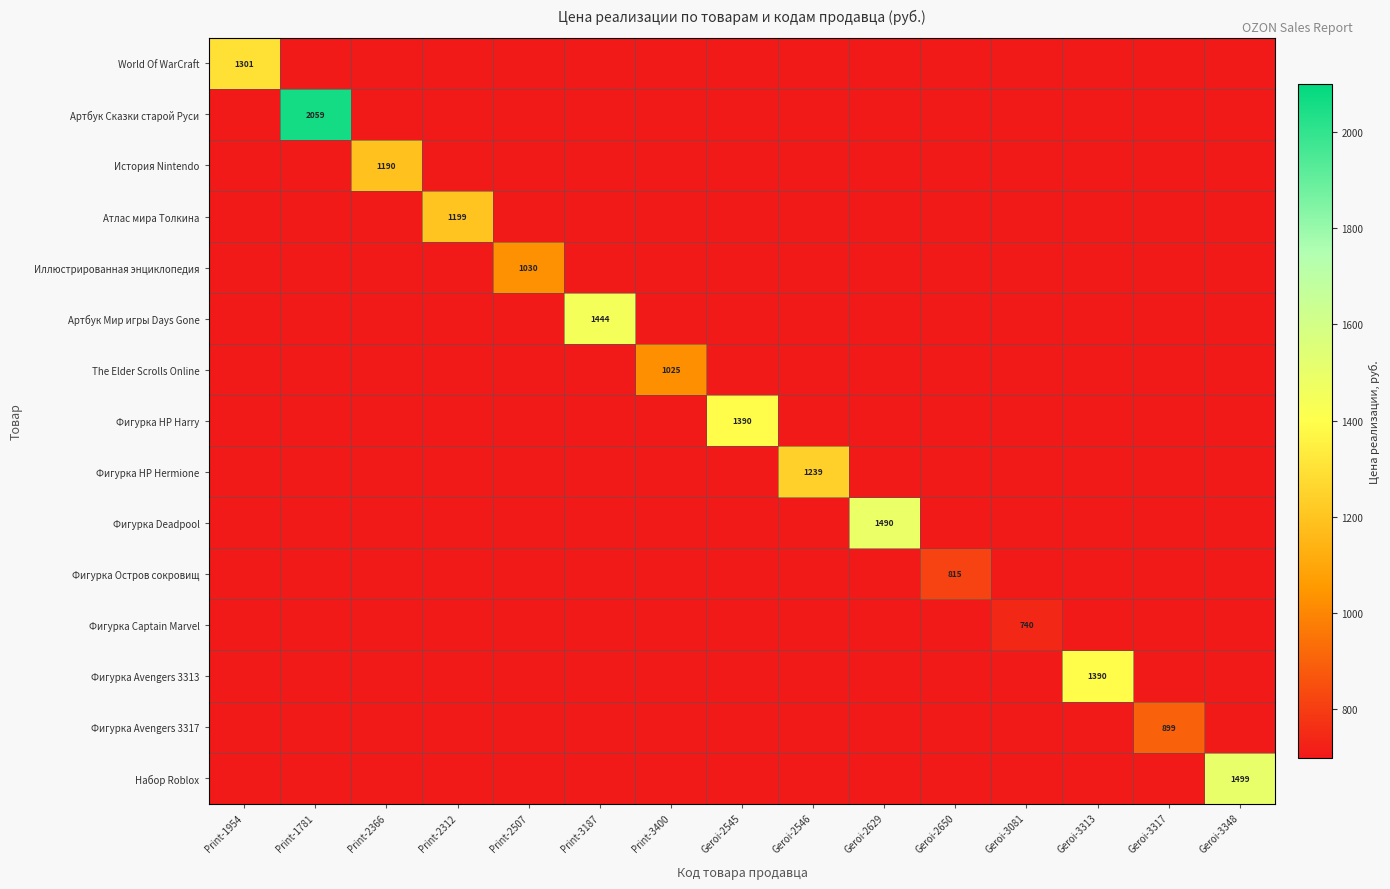

The Фигурка Deadpool series shows 1490 at Geroi-2629. True or false?

True